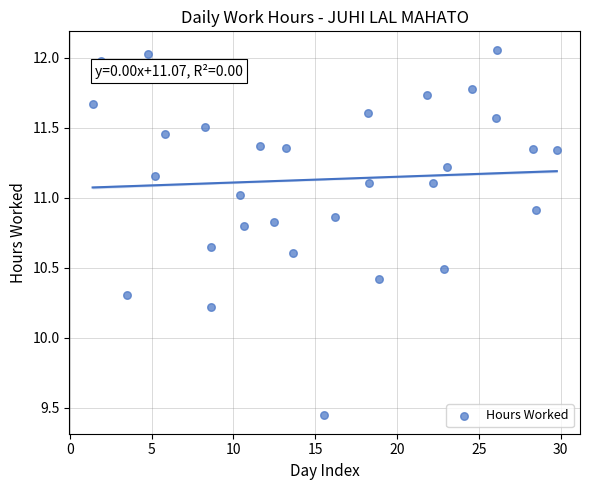

What Y value in the scatter plot is closest to 10?

10.2